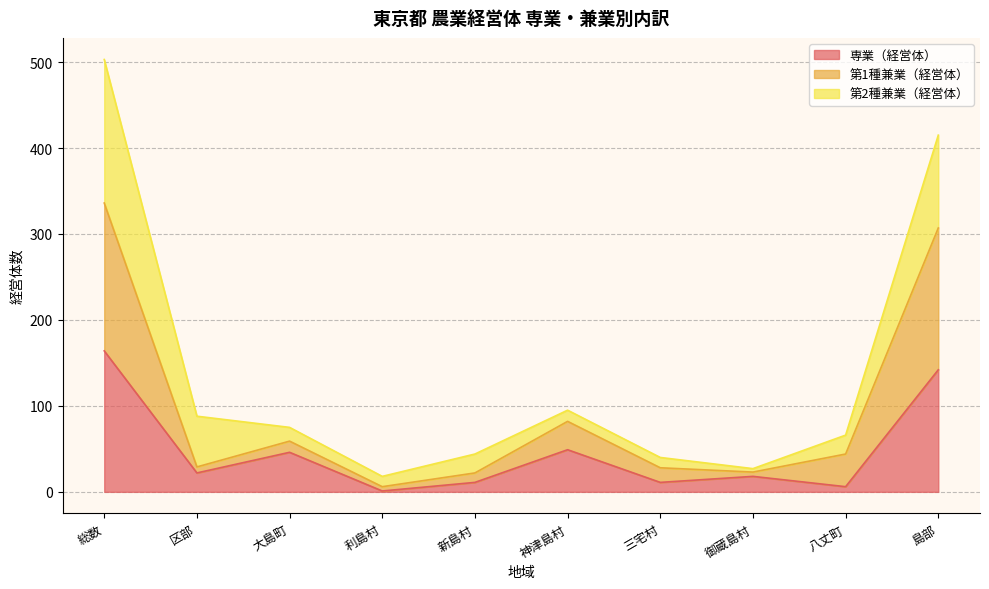

True or false: 専業（経営体） has a value of 52 at 総数.

False